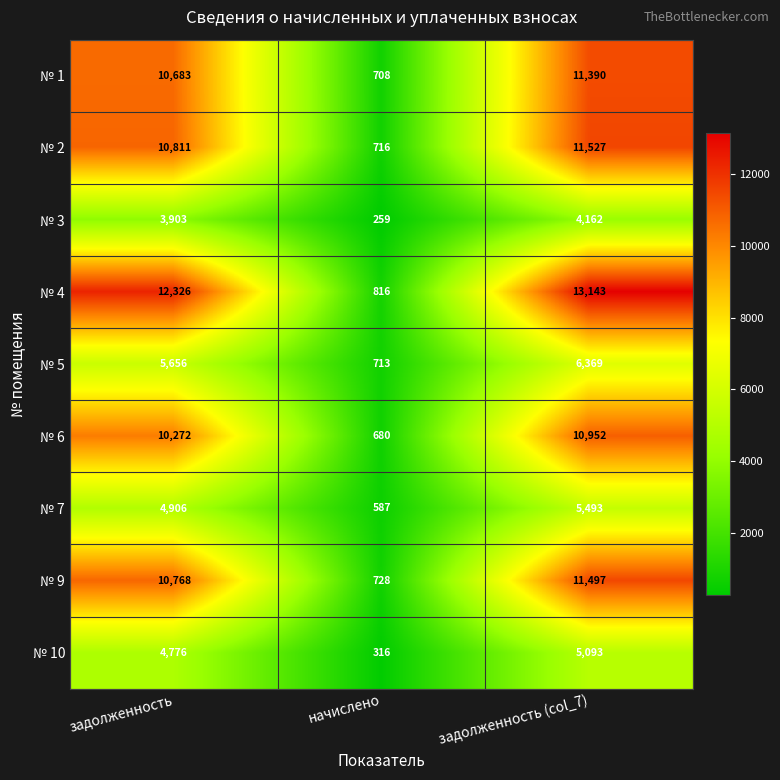

What is the maximum value shown in the chart?

13143